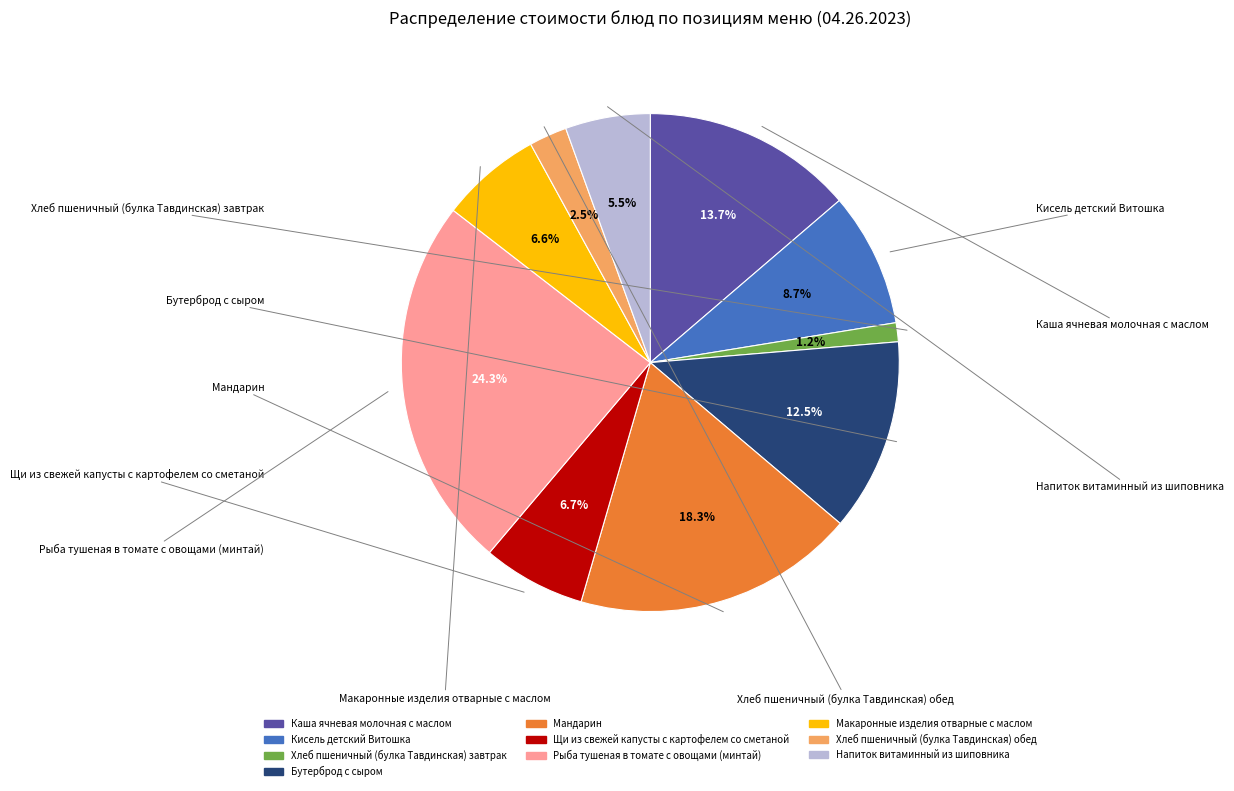

What is the total percentage of Хлеб пшеничный (булка Тавдинская) завтрак and Рыба тушеная в томате с овощами (минтай)?

25.5%